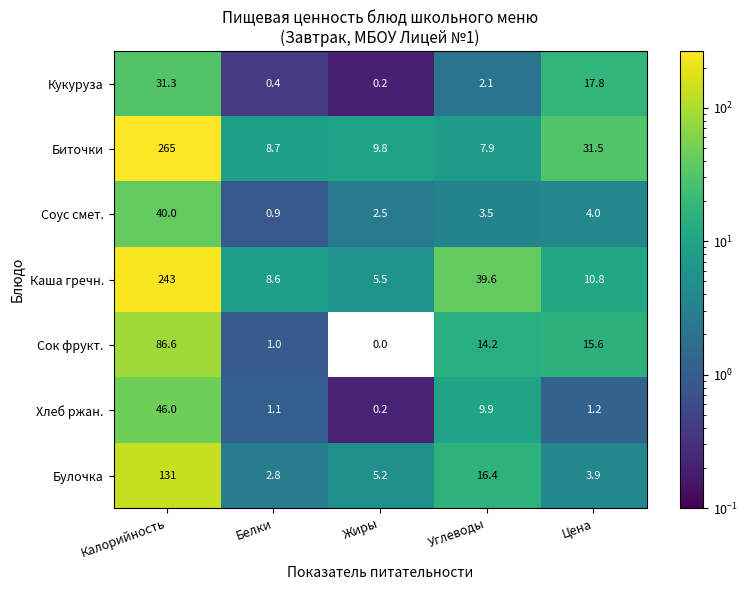

The Сок фрукт. series shows 86.6 at Калорийность. True or false?

True